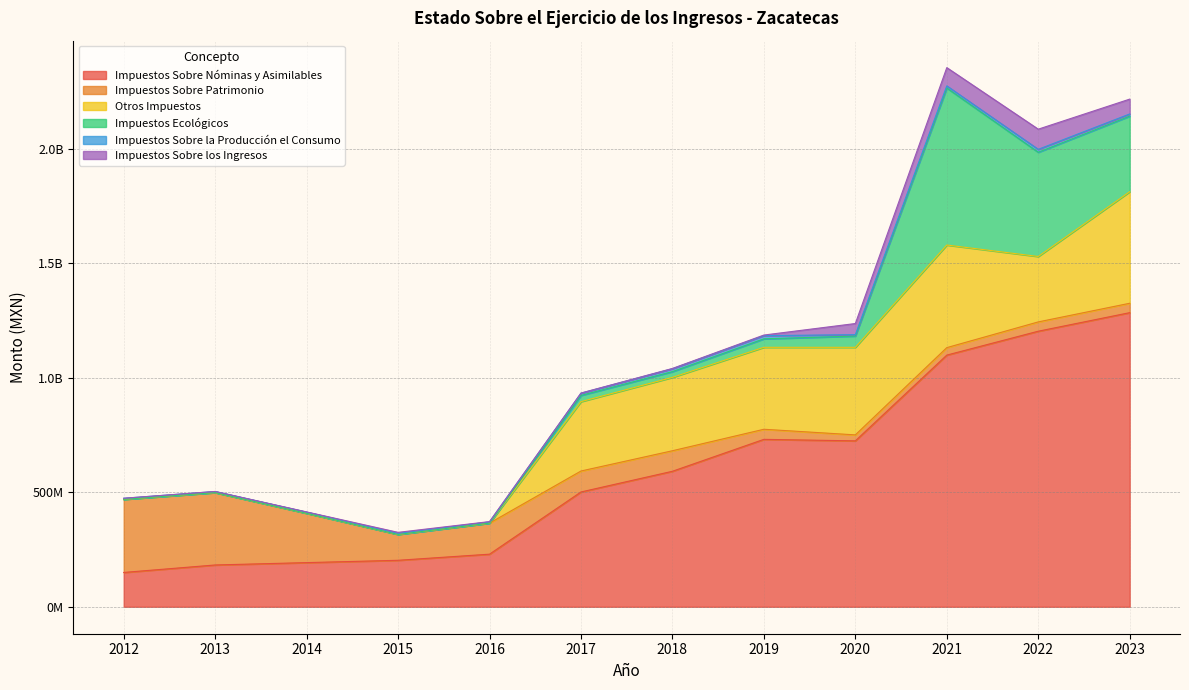

What is the highest value of the Otros Impuestos series?

486858124.5